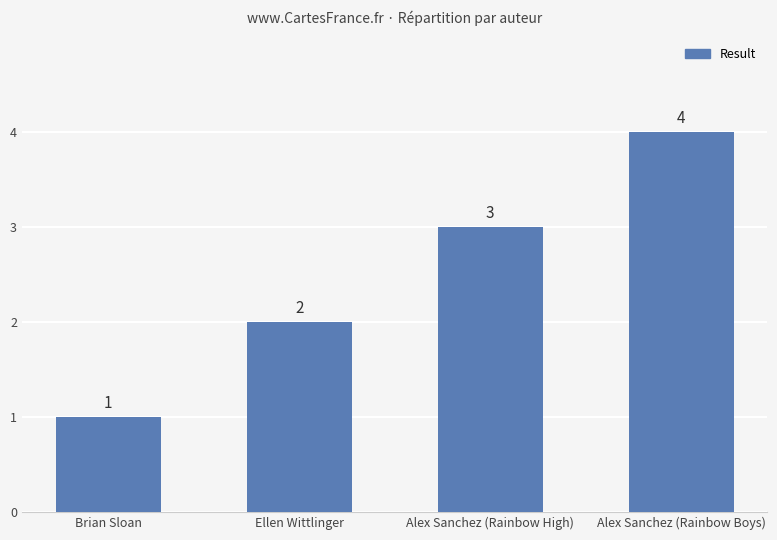

Reading right to left, extract all data points from this chart.

Alex Sanchez (Rainbow Boys)=4	Alex Sanchez (Rainbow High)=3	Ellen Wittlinger=2	Brian Sloan=1